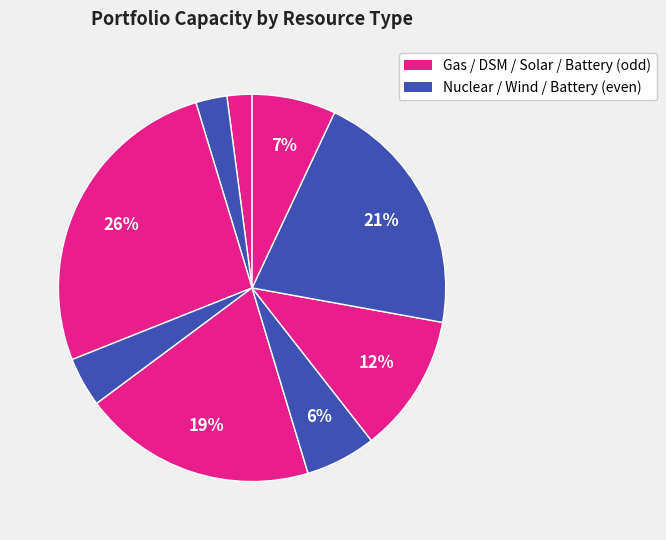

Is there any slice that represents more than half of the pie?

No